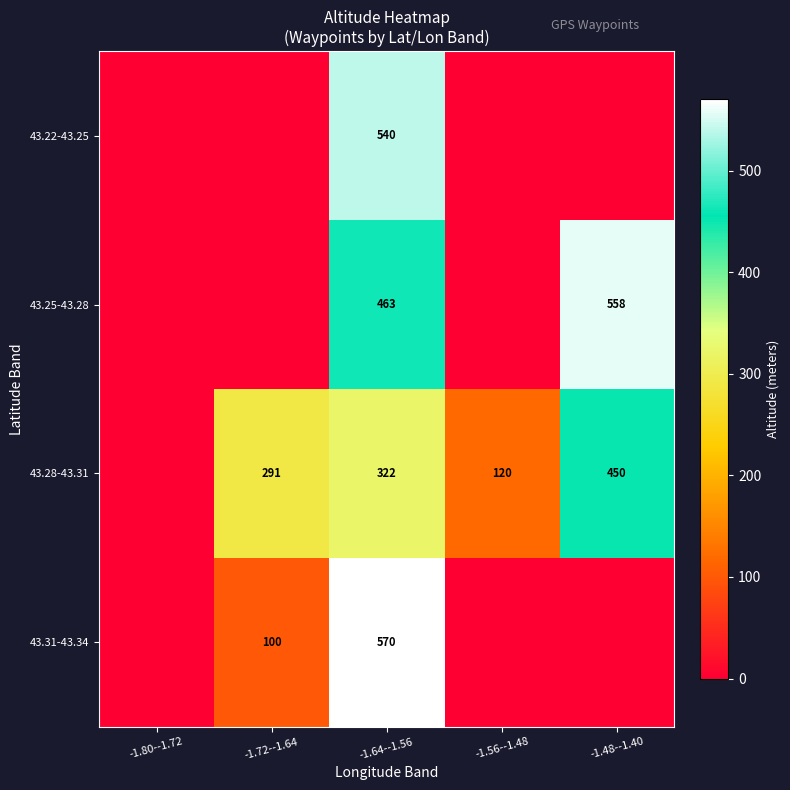

Between -1.56--1.48 and -1.48--1.40, which is larger?

-1.56--1.48